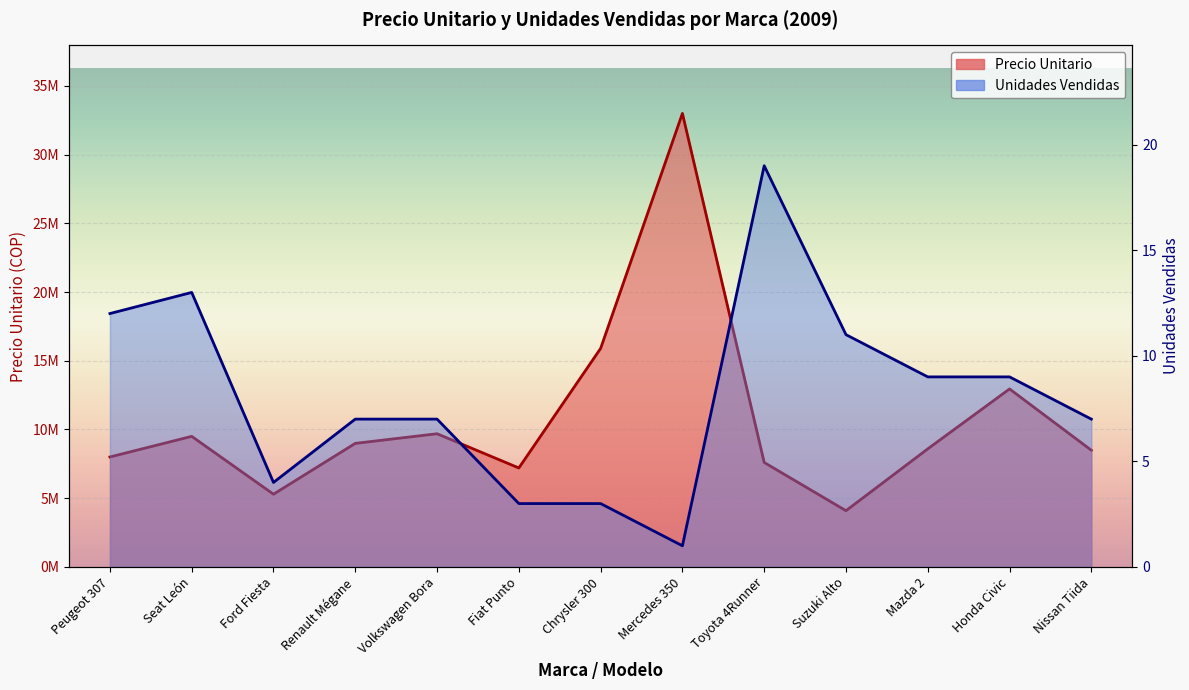

Which series has the largest total across all categories?

Precio Unitario